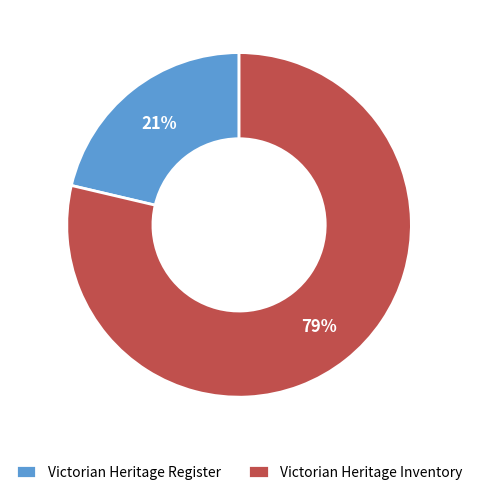

To the nearest percent, what is the average slice percentage?

50%